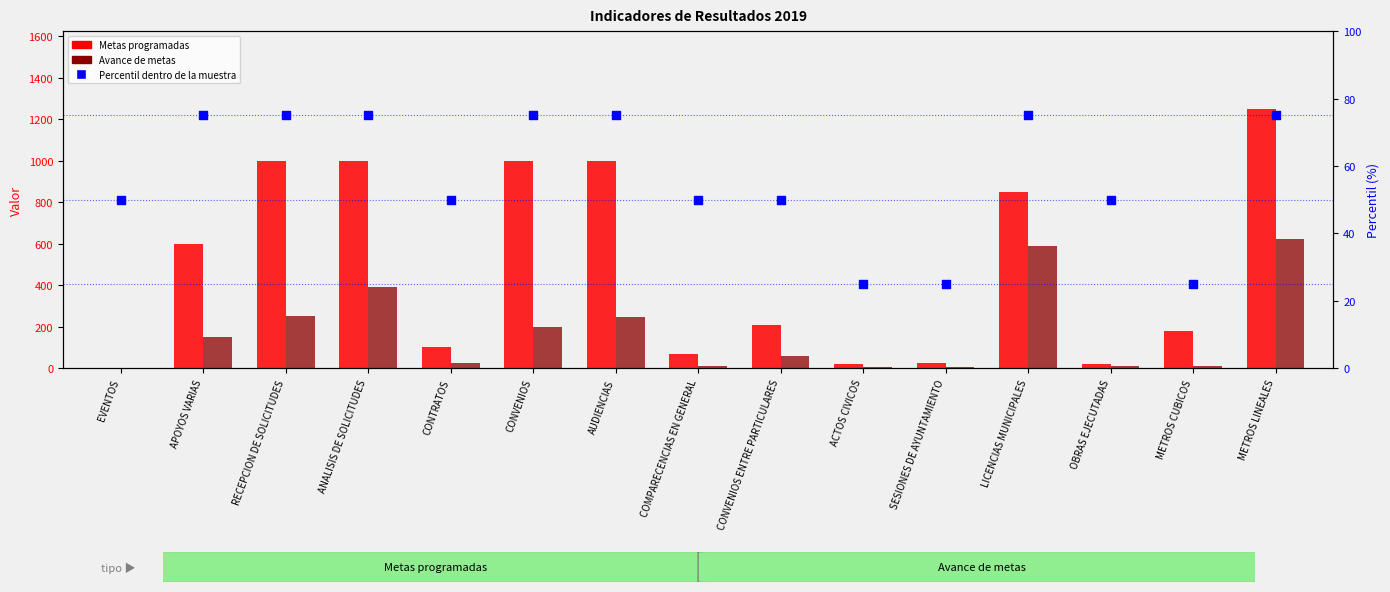

Which series has the widest spread of Y values?

Metas programadas